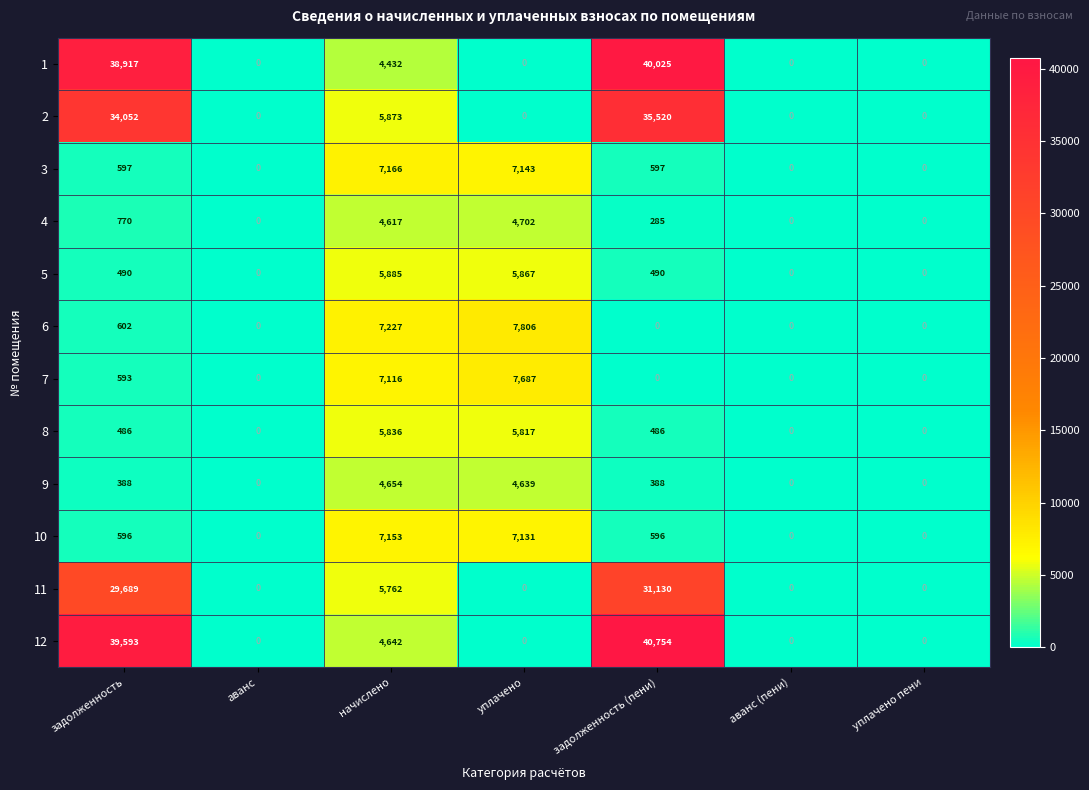

What is the difference between the maximum and minimum values in the 1 series?

40025